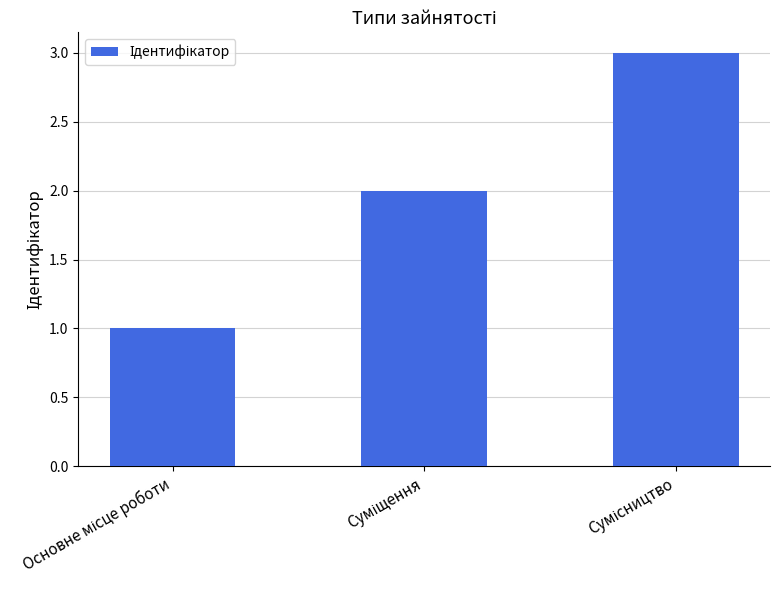

What is the greatest value displayed?

3